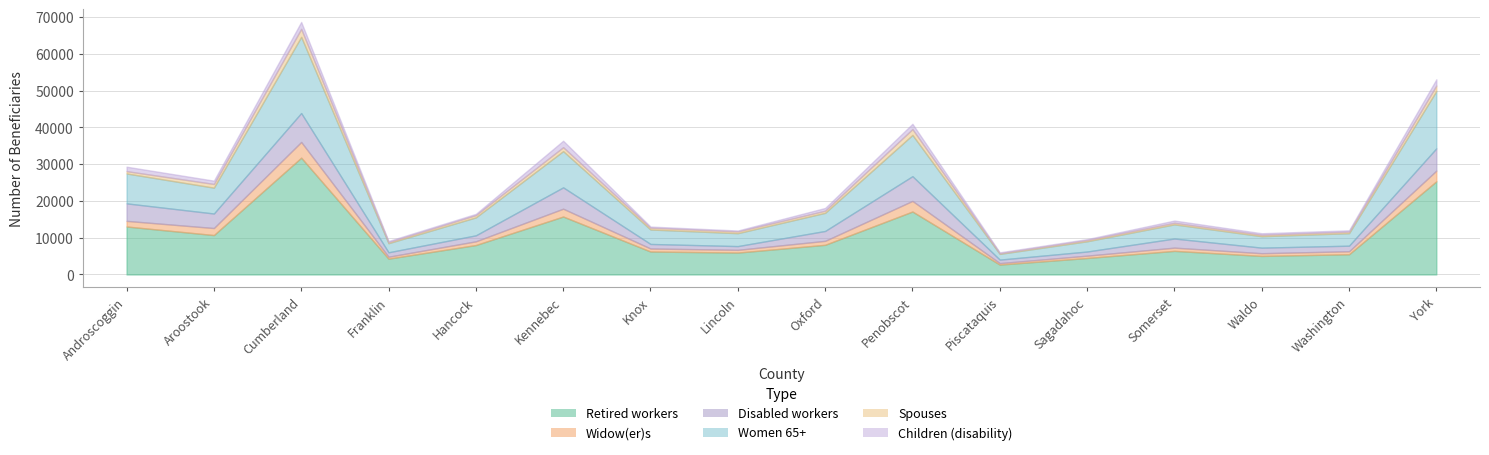

Read the Children (disability) value at Sagadahoc.

255